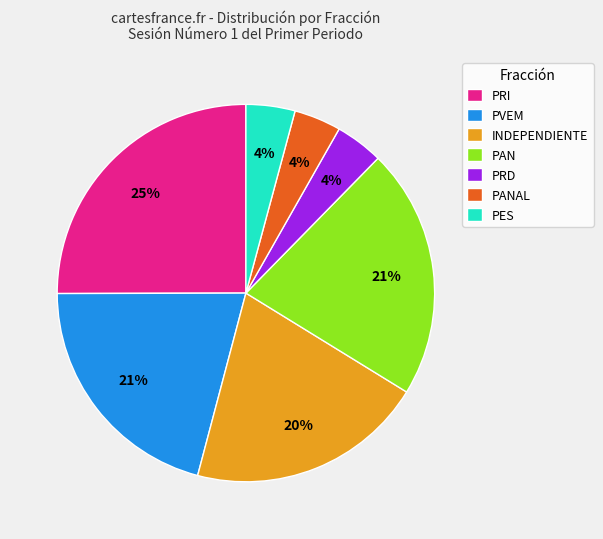

Is PRI the majority of the pie?

No